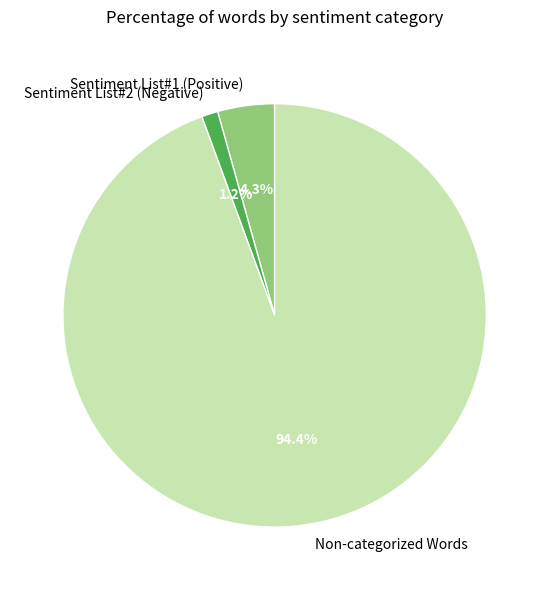

Combined, what portion of the pie is Sentiment List#1 (Positive) and Non-categorized Words?

98.8%